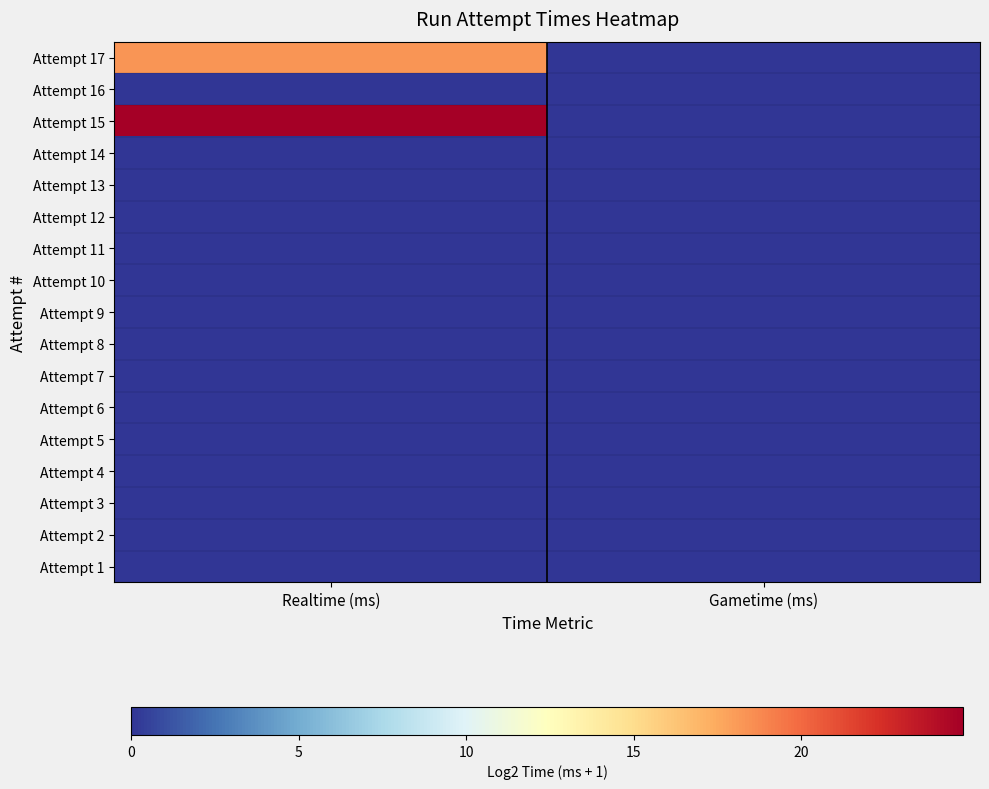

Reading left to right, extract all data points from this chart.

Attempt 17: Realtime (ms)=18.3	Gametime (ms)=0.0
Attempt 16: Realtime (ms)=0.0	Gametime (ms)=0.0
Attempt 15: Realtime (ms)=24.8	Gametime (ms)=0.0
Attempt 14: Realtime (ms)=0.0	Gametime (ms)=0.0
Attempt 13: Realtime (ms)=0.0	Gametime (ms)=0.0
Attempt 12: Realtime (ms)=0.0	Gametime (ms)=0.0
Attempt 11: Realtime (ms)=0.0	Gametime (ms)=0.0
Attempt 10: Realtime (ms)=0.0	Gametime (ms)=0.0
Attempt 9: Realtime (ms)=0.0	Gametime (ms)=0.0
Attempt 8: Realtime (ms)=0.0	Gametime (ms)=0.0
Attempt 7: Realtime (ms)=0.0	Gametime (ms)=0.0
Attempt 6: Realtime (ms)=0.0	Gametime (ms)=0.0
Attempt 5: Realtime (ms)=0.0	Gametime (ms)=0.0
Attempt 4: Realtime (ms)=0.0	Gametime (ms)=0.0
Attempt 3: Realtime (ms)=0.0	Gametime (ms)=0.0
Attempt 2: Realtime (ms)=0.0	Gametime (ms)=0.0
Attempt 1: Realtime (ms)=0.0	Gametime (ms)=0.0